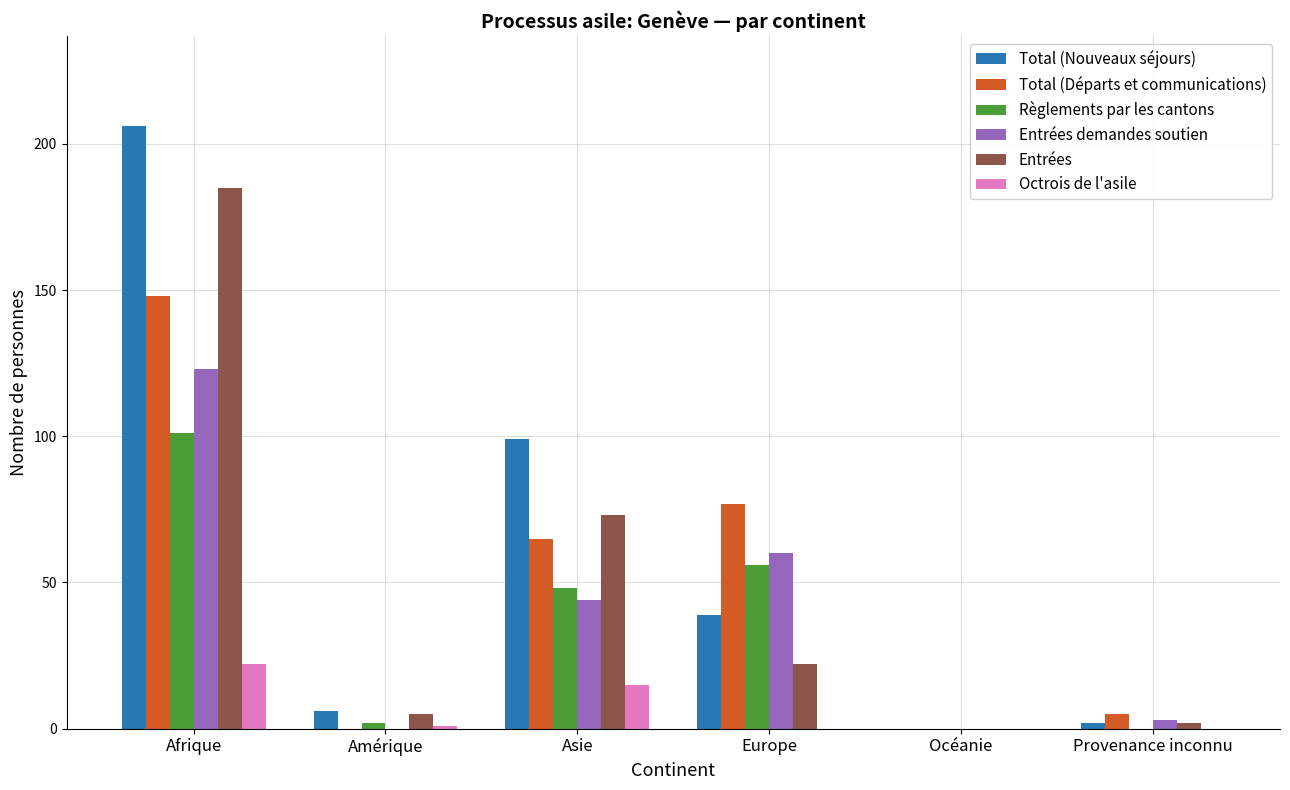

What are all the series names shown in the legend?

Total (Nouveaux séjours), Total (Départs et communications), Règlements par les cantons, Entrées demandes soutien, Entrées, Octrois de l'asile